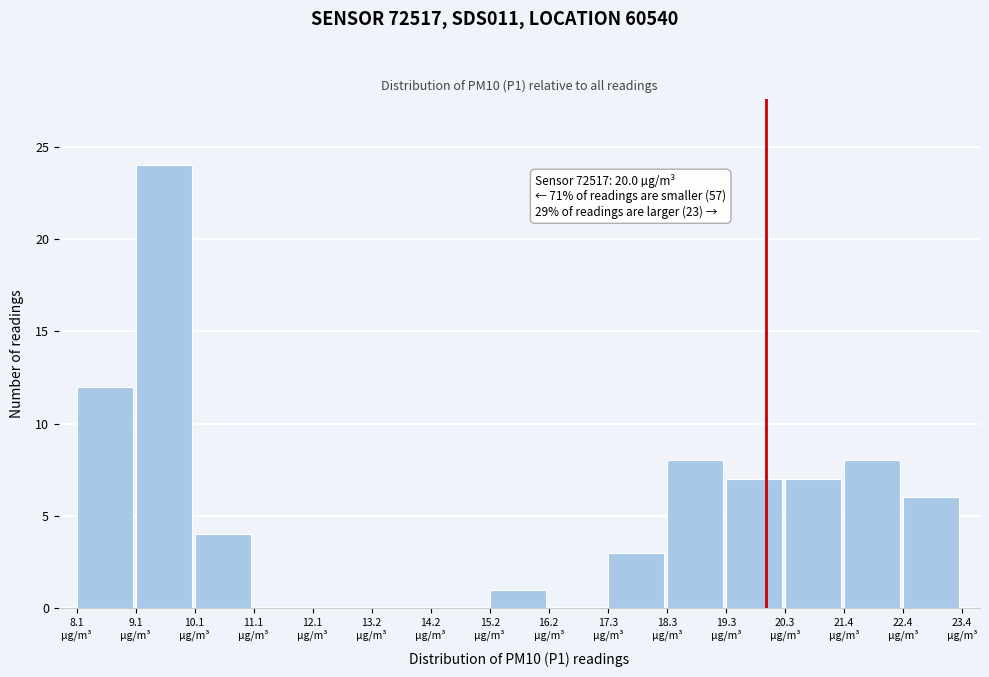

Over which range of the x-axis is the bar tallest?

9.0 to 10.0